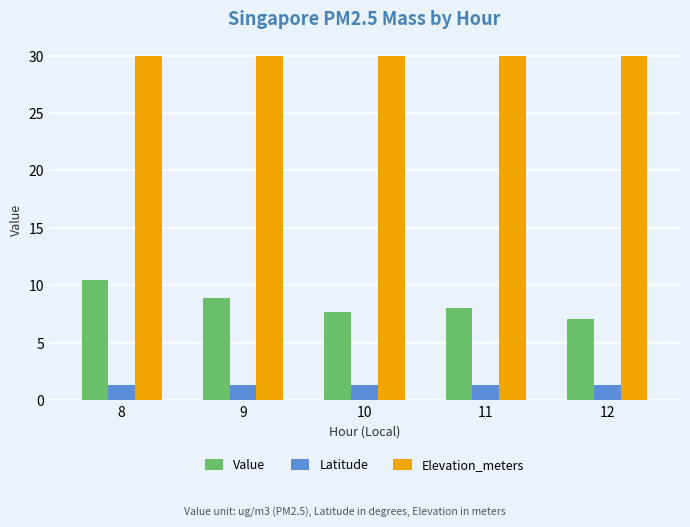

What is the smallest value displayed?

1.3